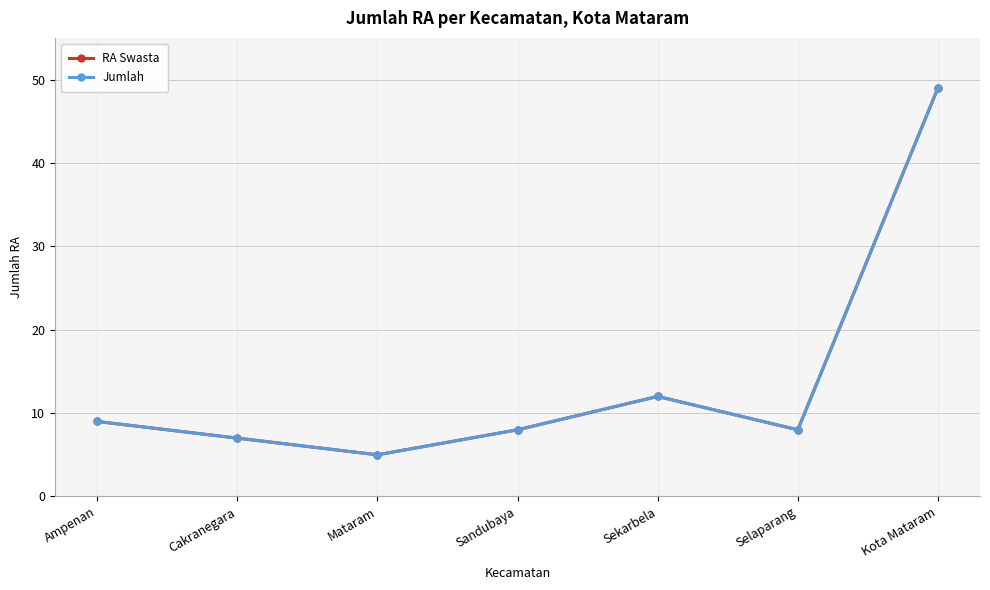

True or false: Jumlah has a value of 25 at Kota Mataram.

False